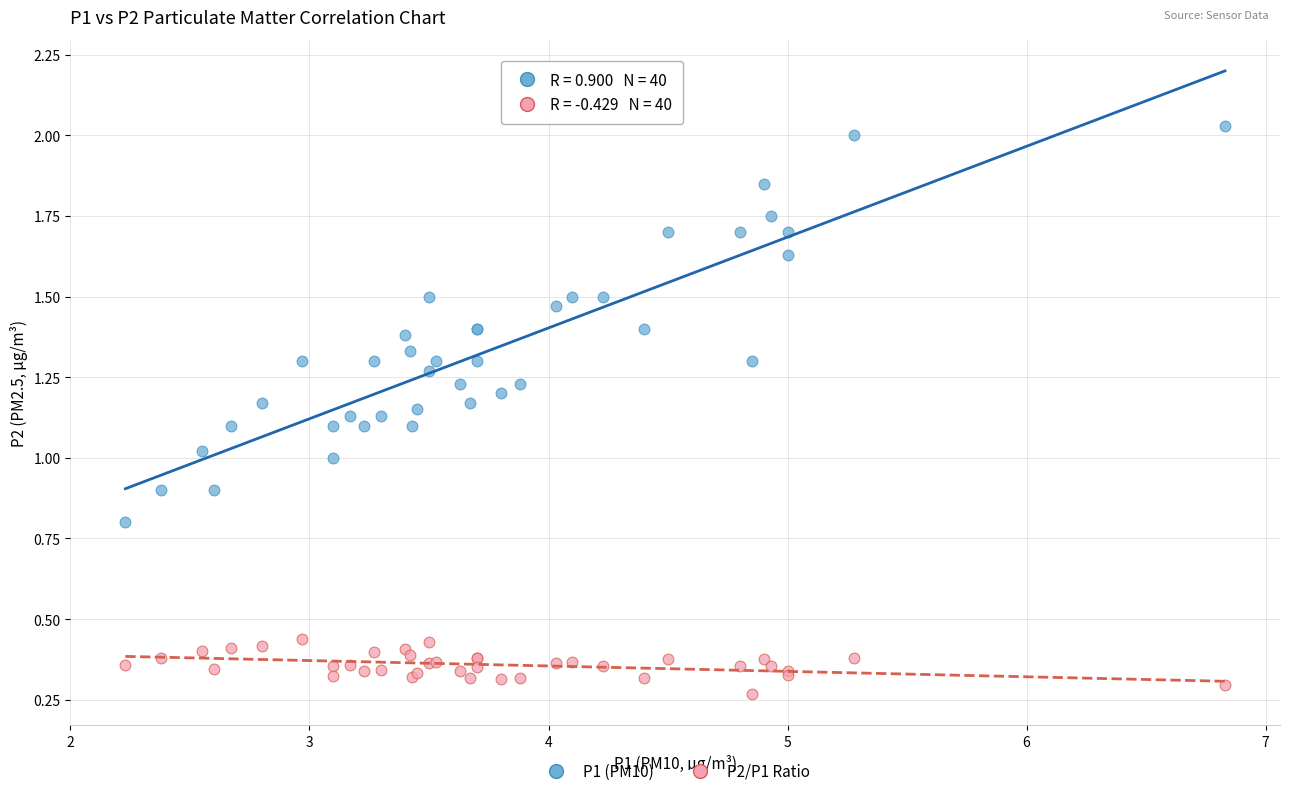

Which series contains the highest Y value?

P1 (PM10)